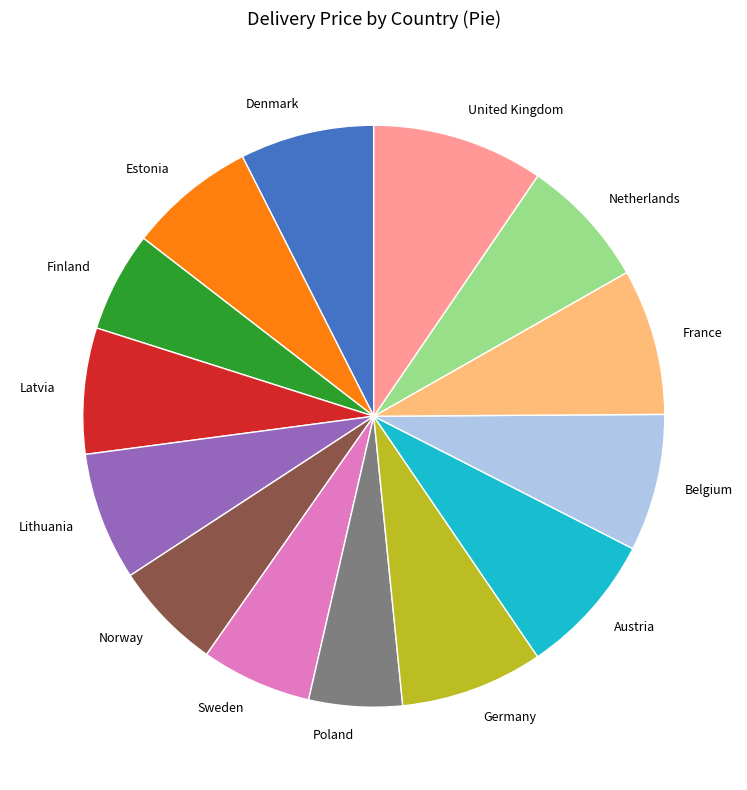

What is the ratio of the value at Germany to the value at Latvia?

1.1